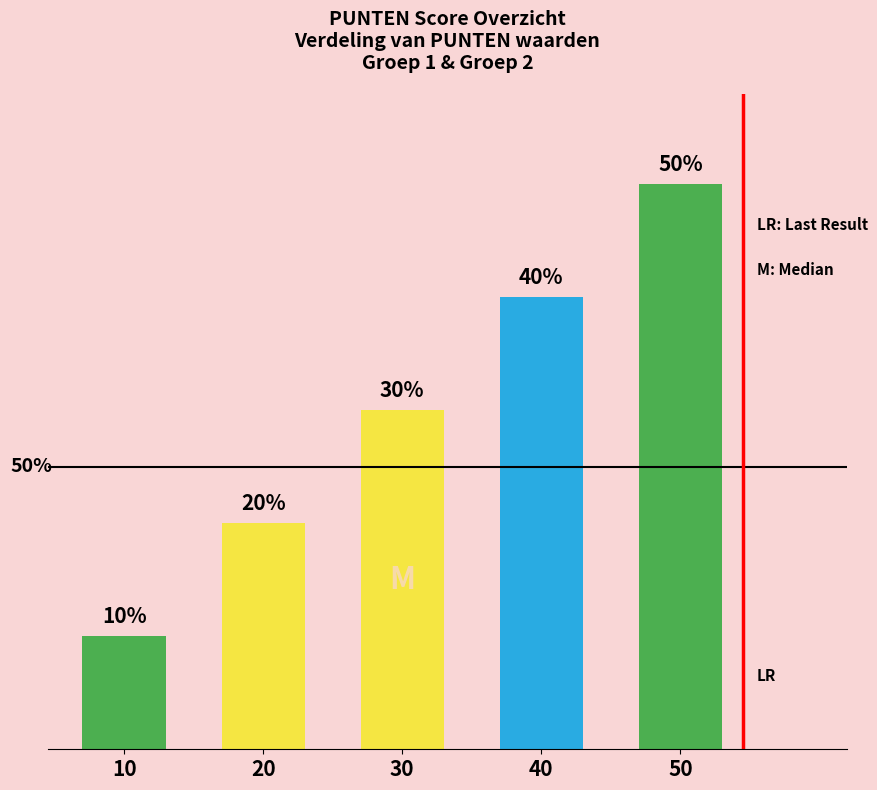

Rank the categories by value from lowest to highest.

10, 20, 30, 40, 50